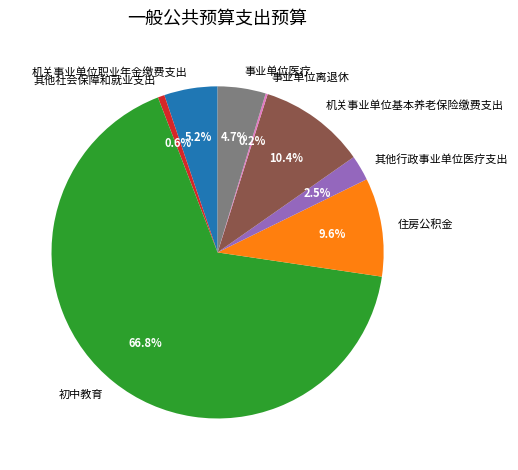

What is the largest slice in the pie chart?

初中教育